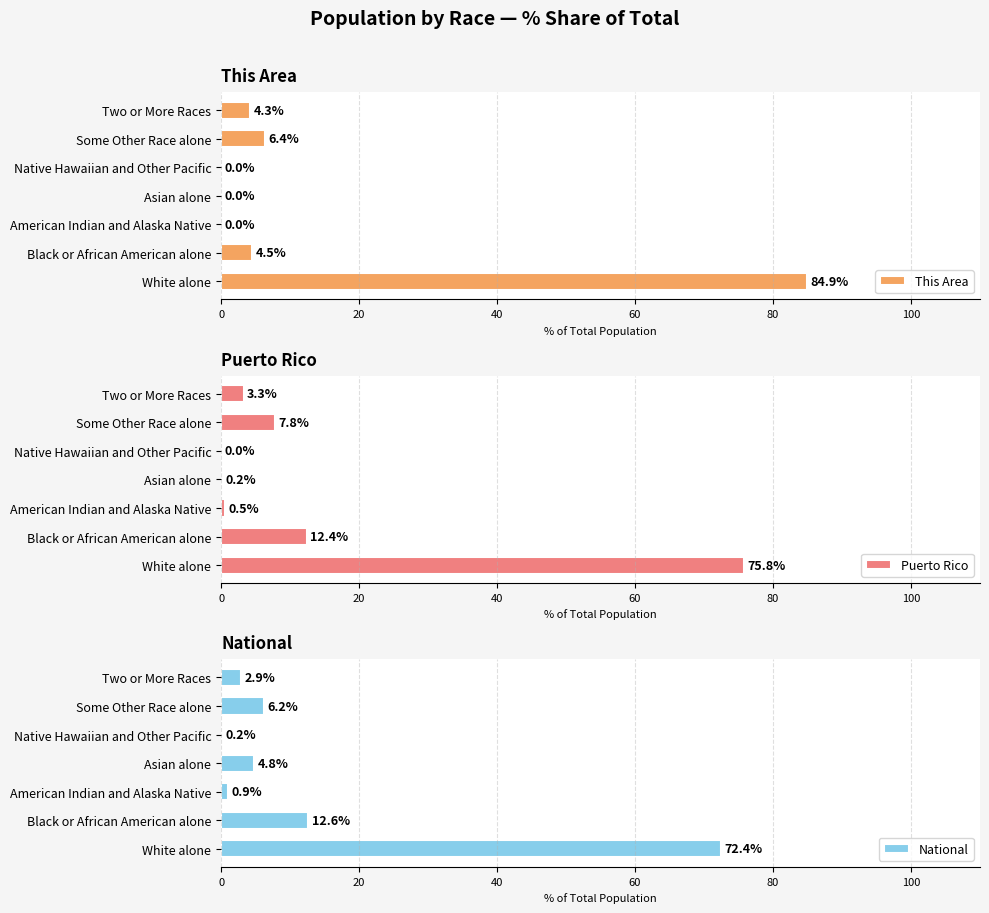

What are all the series names shown in the legend?

This Area, Puerto Rico, National